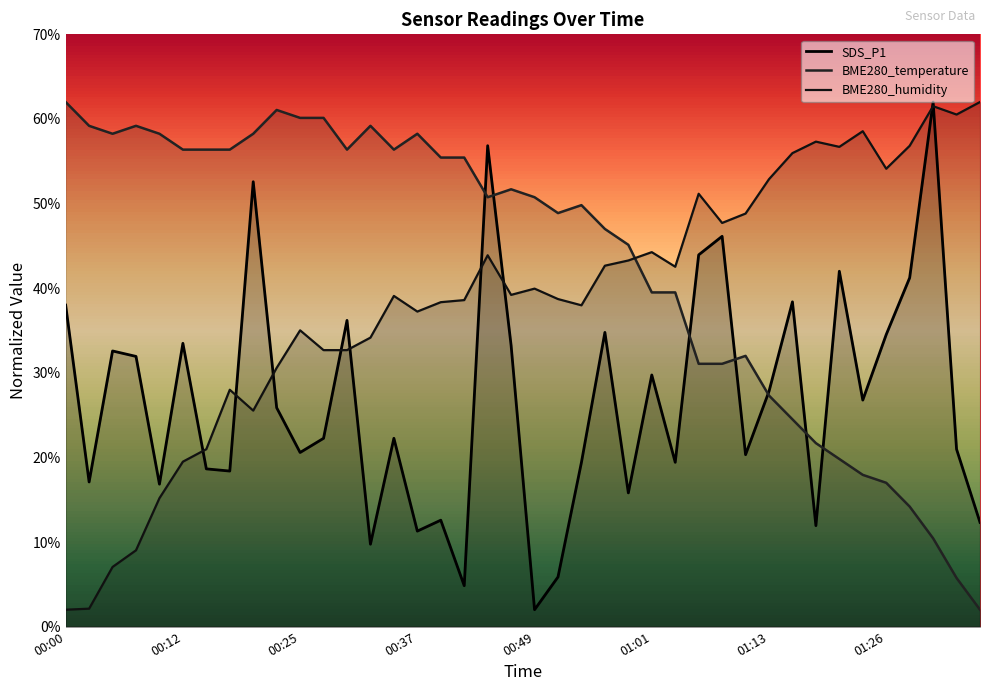

Rank the categories by BME280_temperature value from highest to lowest.

00:00, 00:22, 00:25, 00:27, 00:03, 00:08, 00:32, 00:05, 00:10, 00:20, 00:37, 00:12, 00:15, 00:17, 00:29, 00:34, 00:39, 00:42, 00:46, 00:44, 00:49, 00:54, 00:51, 00:56, 00:59, 01:01, 01:03, 01:11, 01:06, 01:08, 01:13, 01:16, 01:18, 01:21, 01:23, 01:26, 01:28, 01:30, 01:33, 01:35